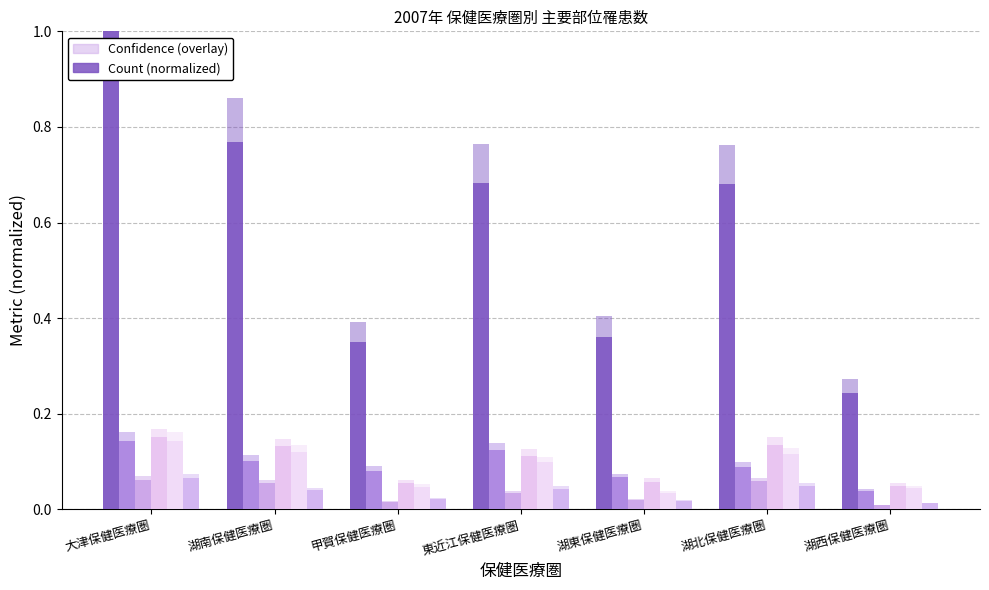

List the labels in order of 肝臓(男女計) value, largest first.

大津保健医療圏, 湖北保健医療圏, 東近江保健医療圏, 湖南保健医療圏, 甲賀保健医療圏, 湖東保健医療圏, 湖西保健医療圏